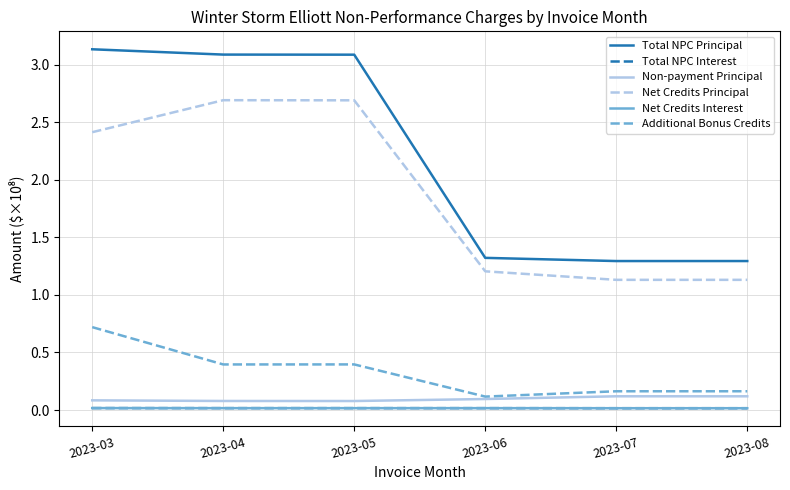

Which series has the widest spread of values?

Total NPC Principal